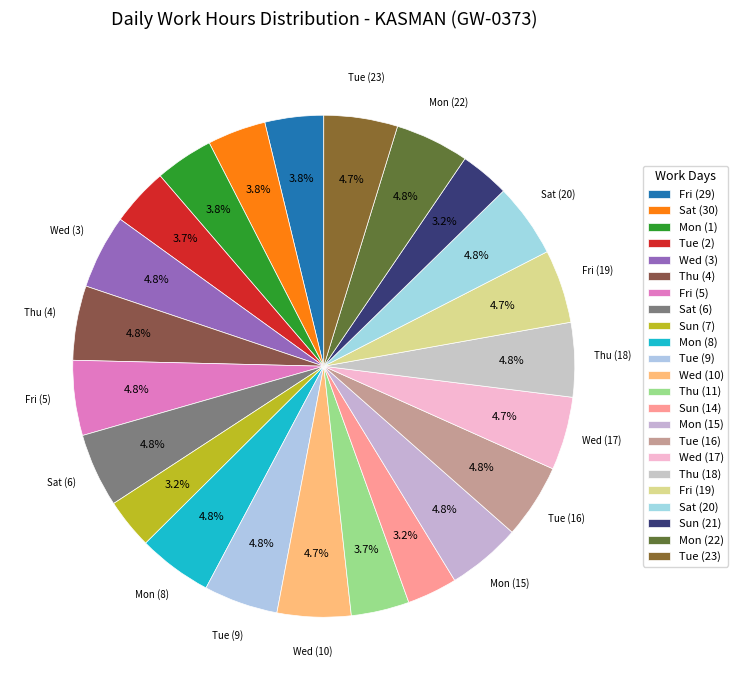

Count the number of slices in the pie.

23